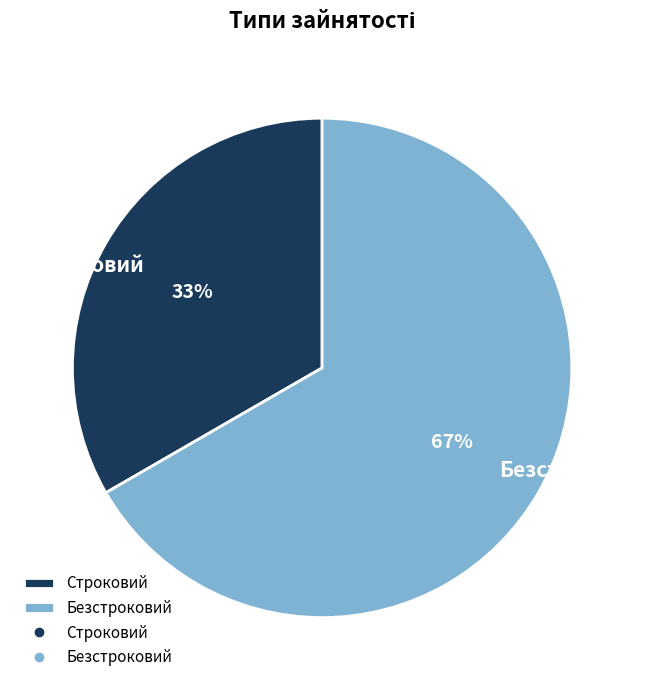

Count the number of slices in the pie.

2